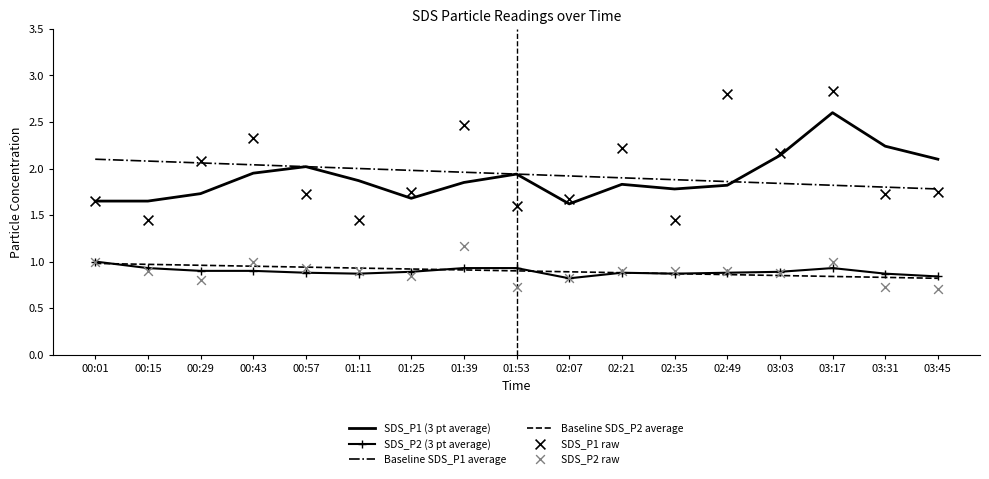

Which series reaches the minimum Y coordinate?

SDS_P2 raw